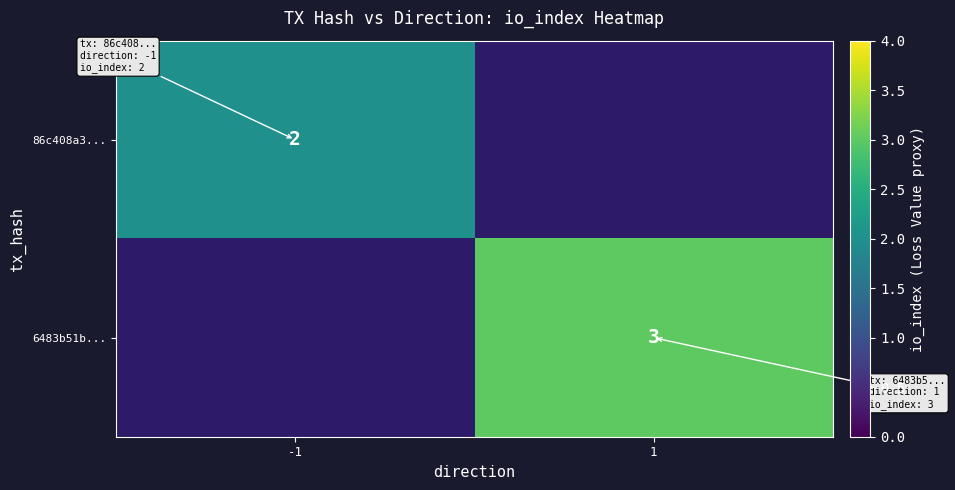

The 6483b51b... series shows 5 at 1. True or false?

False